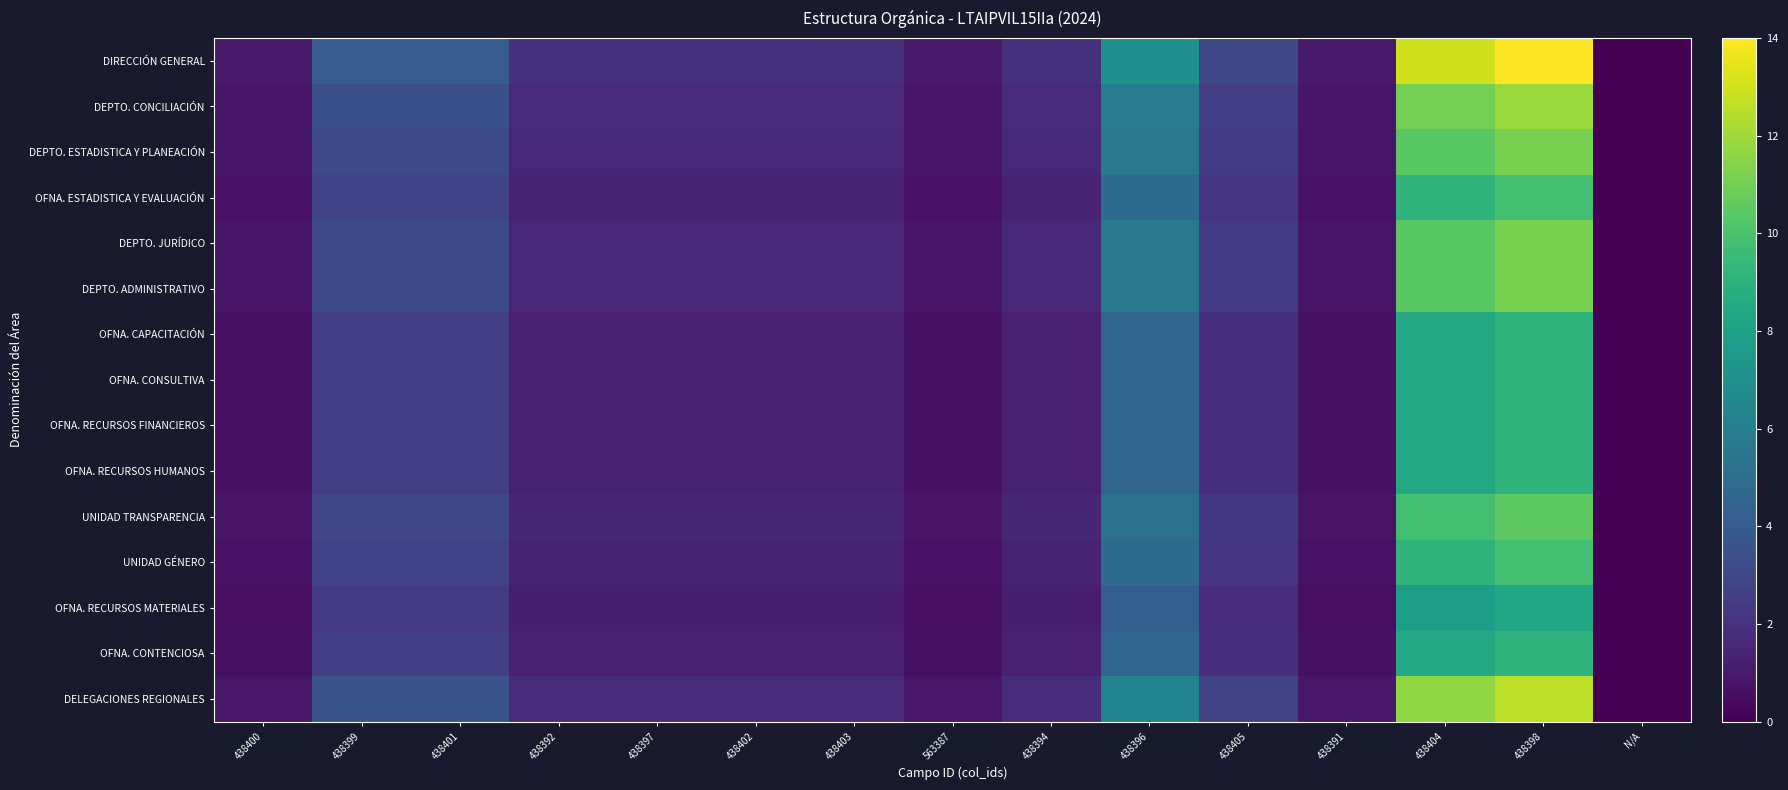

Reading left to right, list all the values displayed in this chart.

DIRECCIÓN GENERAL: 438400=1.0	438399=4.0	438401=4.0	438392=2.0	438397=2.0	438402=2.0	438403=2.0	563387=1.0	438394=2.0	438396=7.0	438405=3.0	438391=1.0	438404=13.0	438398=14.0	N/A=0.0
DEPTO. CONCILIACIÓN: 438400=0.8	438399=3.4	438401=3.4	438392=1.7	438397=1.7	438402=1.7	438403=1.7	563387=0.8	438394=1.7	438396=6.0	438405=2.5	438391=0.8	438404=11.0	438398=11.9	N/A=0.0
DEPTO. ESTADISTICA Y PLANEACIÓN: 438400=0.8	438399=3.2	438401=3.2	438392=1.6	438397=1.6	438402=1.6	438403=1.6	563387=0.8	438394=1.6	438396=5.6	438405=2.4	438391=0.8	438404=10.4	438398=11.2	N/A=0.0
OFNA. ESTADISTICA Y EVALUACIÓN: 438400=0.7	438399=2.8	438401=2.8	438392=1.4	438397=1.4	438402=1.4	438403=1.4	563387=0.7	438394=1.4	438396=4.9	438405=2.1	438391=0.7	438404=9.1	438398=9.8	N/A=0.0
DEPTO. JURÍDICO: 438400=0.8	438399=3.2	438401=3.2	438392=1.6	438397=1.6	438402=1.6	438403=1.6	563387=0.8	438394=1.6	438396=5.6	438405=2.4	438391=0.8	438404=10.4	438398=11.2	N/A=0.0
DEPTO. ADMINISTRATIVO: 438400=0.8	438399=3.2	438401=3.2	438392=1.6	438397=1.6	438402=1.6	438403=1.6	563387=0.8	438394=1.6	438396=5.6	438405=2.4	438391=0.8	438404=10.4	438398=11.2	N/A=0.0
OFNA. CAPACITACIÓN: 438400=0.7	438399=2.6	438401=2.6	438392=1.3	438397=1.3	438402=1.3	438403=1.3	563387=0.7	438394=1.3	438396=4.5	438405=2.0	438391=0.7	438404=8.5	438398=9.1	N/A=0.0
OFNA. CONSULTIVA: 438400=0.7	438399=2.6	438401=2.6	438392=1.3	438397=1.3	438402=1.3	438403=1.3	563387=0.7	438394=1.3	438396=4.5	438405=2.0	438391=0.7	438404=8.5	438398=9.1	N/A=0.0
OFNA. RECURSOS FINANCIEROS: 438400=0.7	438399=2.6	438401=2.6	438392=1.3	438397=1.3	438402=1.3	438403=1.3	563387=0.7	438394=1.3	438396=4.5	438405=2.0	438391=0.7	438404=8.5	438398=9.1	N/A=0.0
OFNA. RECURSOS HUMANOS: 438400=0.7	438399=2.6	438401=2.6	438392=1.3	438397=1.3	438402=1.3	438403=1.3	563387=0.7	438394=1.3	438396=4.5	438405=2.0	438391=0.7	438404=8.5	438398=9.1	N/A=0.0
UNIDAD TRANSPARENCIA: 438400=0.8	438399=3.0	438401=3.0	438392=1.5	438397=1.5	438402=1.5	438403=1.5	563387=0.8	438394=1.5	438396=5.2	438405=2.2	438391=0.8	438404=9.8	438398=10.5	N/A=0.0
UNIDAD GÉNERO: 438400=0.7	438399=2.8	438401=2.8	438392=1.4	438397=1.4	438402=1.4	438403=1.4	563387=0.7	438394=1.4	438396=4.9	438405=2.1	438391=0.7	438404=9.1	438398=9.8	N/A=0.0
OFNA. RECURSOS MATERIALES: 438400=0.6	438399=2.4	438401=2.4	438392=1.2	438397=1.2	438402=1.2	438403=1.2	563387=0.6	438394=1.2	438396=4.2	438405=1.8	438391=0.6	438404=7.8	438398=8.4	N/A=0.0
OFNA. CONTENCIOSA: 438400=0.7	438399=2.6	438401=2.6	438392=1.3	438397=1.3	438402=1.3	438403=1.3	563387=0.7	438394=1.3	438396=4.5	438405=2.0	438391=0.7	438404=8.5	438398=9.1	N/A=0.0
DELEGACIONES REGIONALES: 438400=0.9	438399=3.6	438401=3.6	438392=1.8	438397=1.8	438402=1.8	438403=1.8	563387=0.9	438394=1.8	438396=6.3	438405=2.7	438391=0.9	438404=11.7	438398=12.6	N/A=0.0